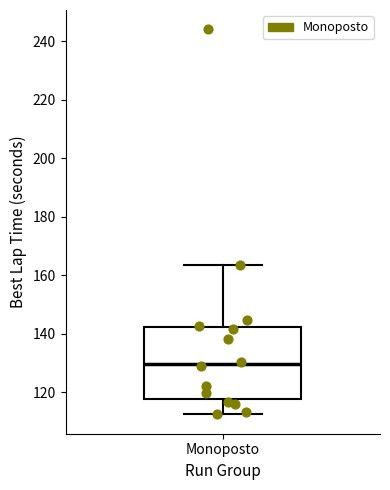

Where does the lower whisker of the box for Monoposto end on the y-axis? The values are not printed on the chart, so give them approximately, as read against the axis.

112